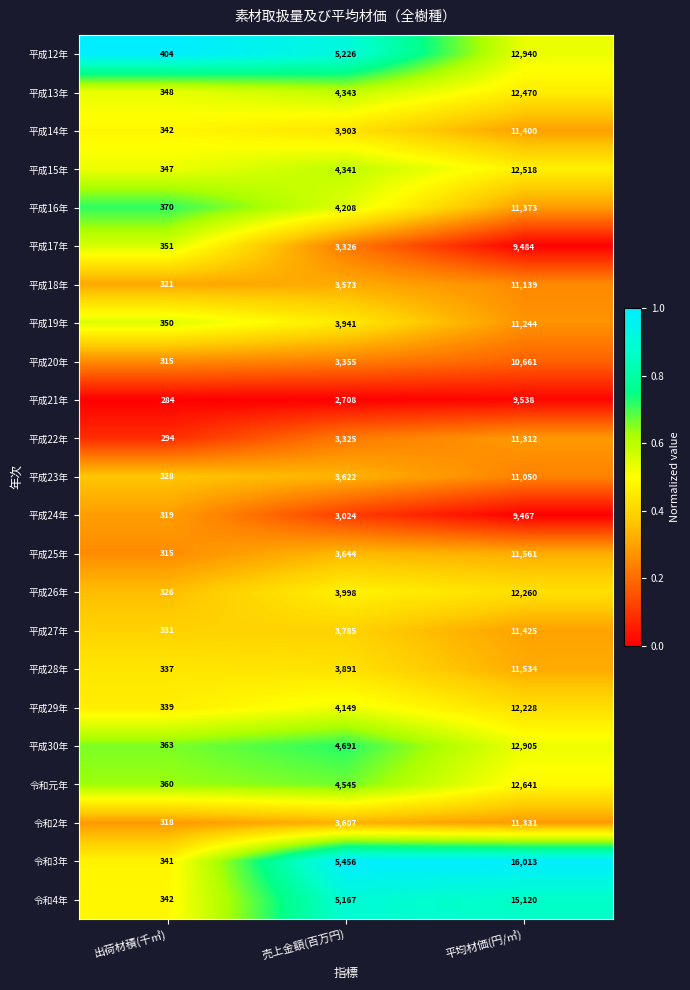

True or false: 平成16年 has a value of 652 at 出荷材積(千㎥).

False